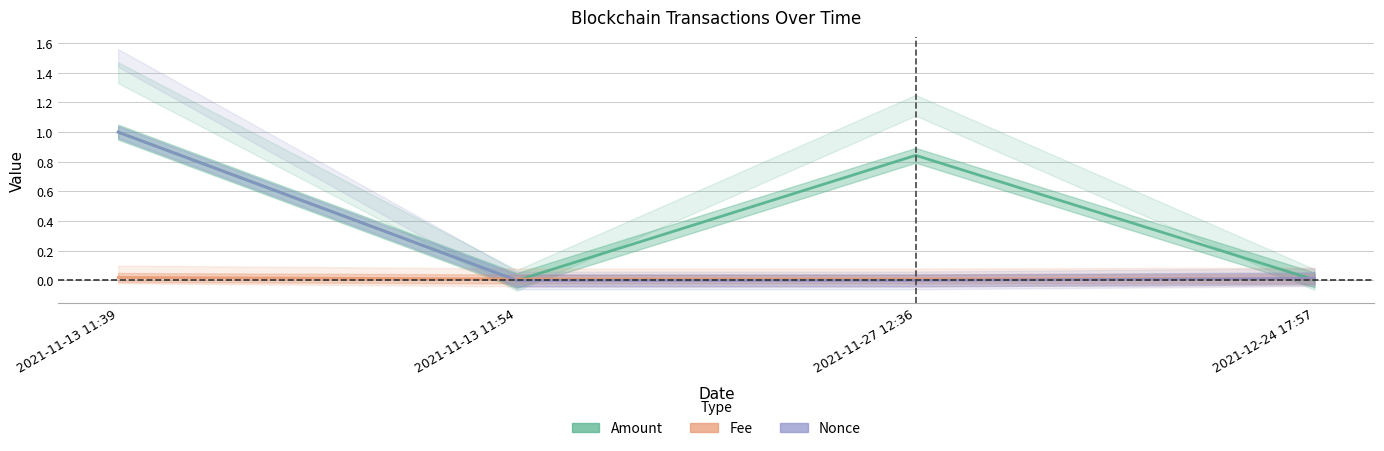

Reading right to left, list all the values displayed in this chart.

Amount: 0.0	0.8	0.0	1.0
Fee: 0.0	0.0	0.0	0.0
Nonce_norm: 0.0	0.0	0.0	1.0